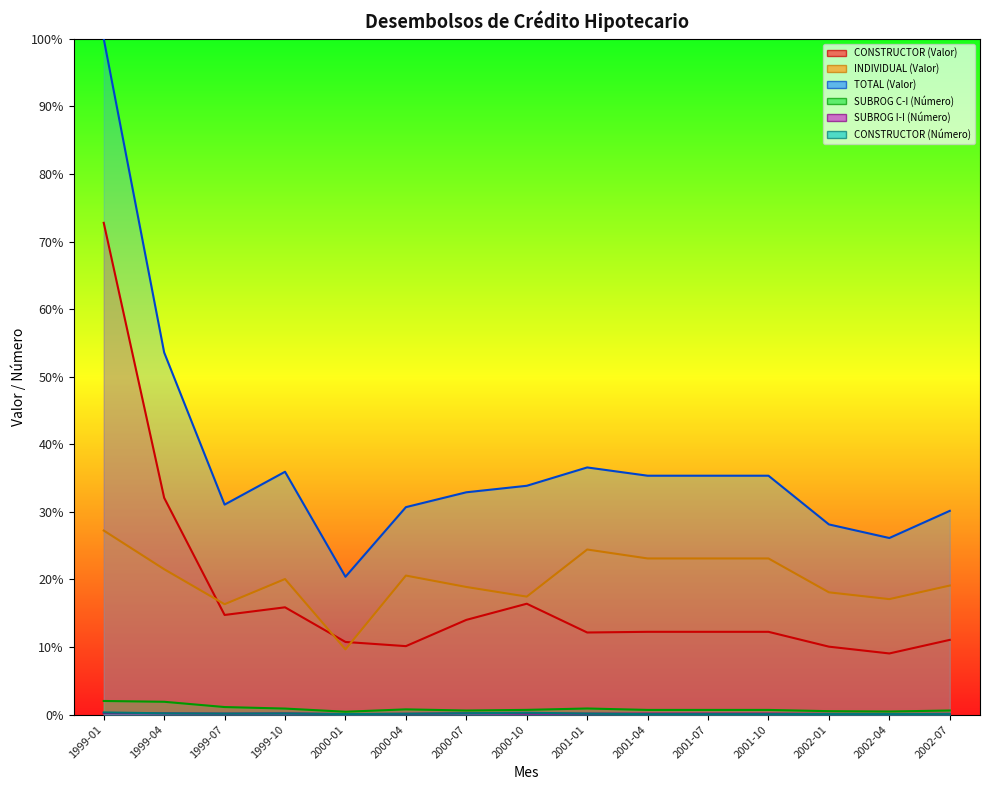

True or false: CONSTRUCTOR (Número) has a value of 0.3 at 1999-04.

False